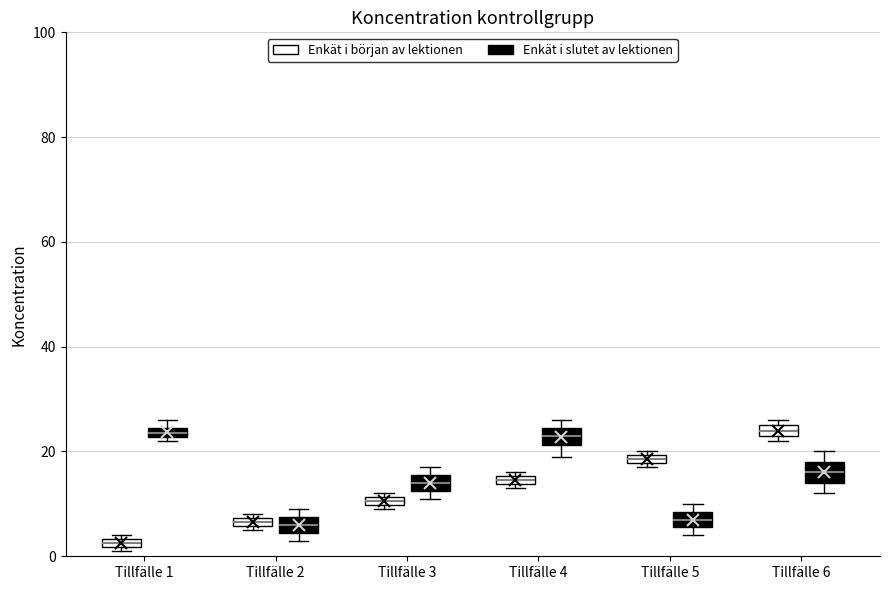

Where does the lower whisker of the box for Tillfälle 4 (Enkät i slutet av lektionen) end on the y-axis? The values are not printed on the chart, so give them approximately, as read against the axis.

20